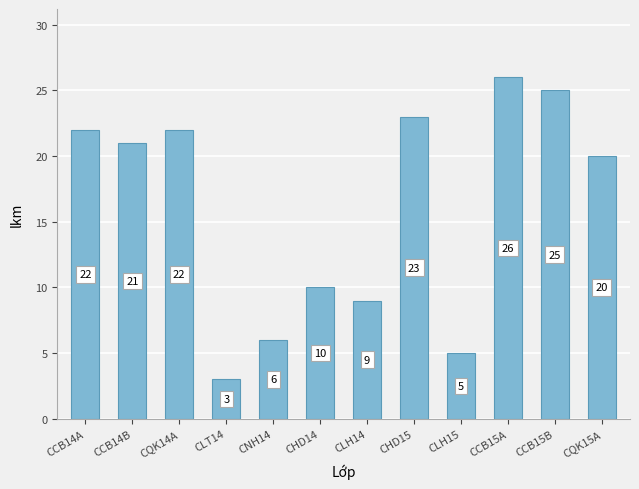

Which label corresponds to the largest value in the chart?

CCB15A